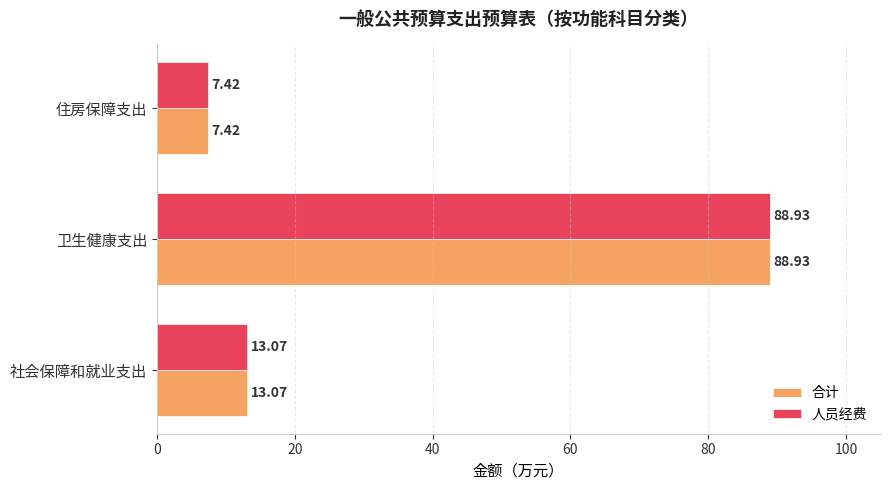

At which category is the sum across all series the highest?

卫生健康支出